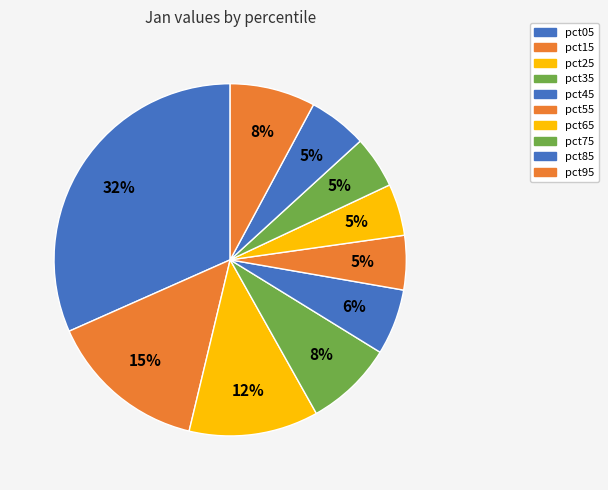

Rank the categories by value from lowest to highest.

pct65, pct75, pct55, pct85, pct45, pct95, pct35, pct25, pct15, pct05